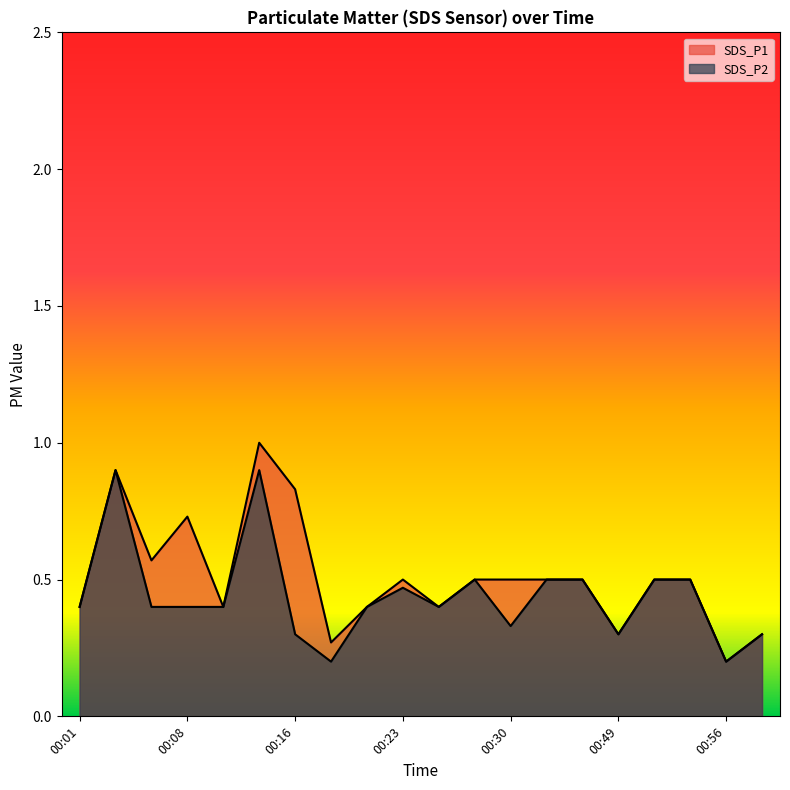

What is the total value across all series at 00:26?

0.8